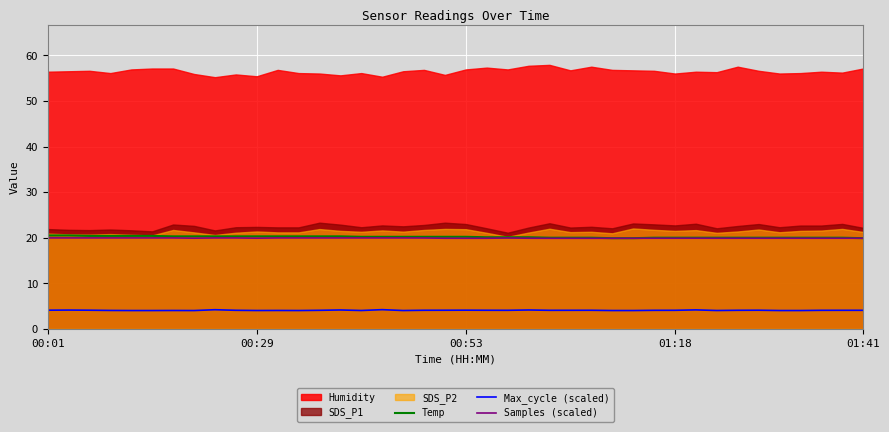

What is the lowest value of the Max_cycle (scaled) series?

4.0